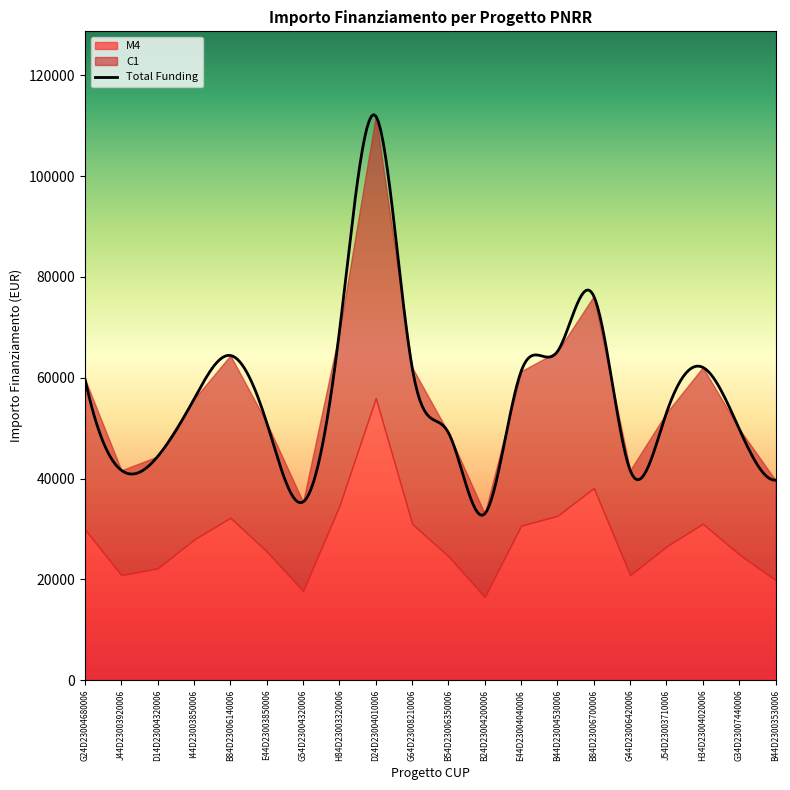

How many interior local peaks does the M4 series have?

4